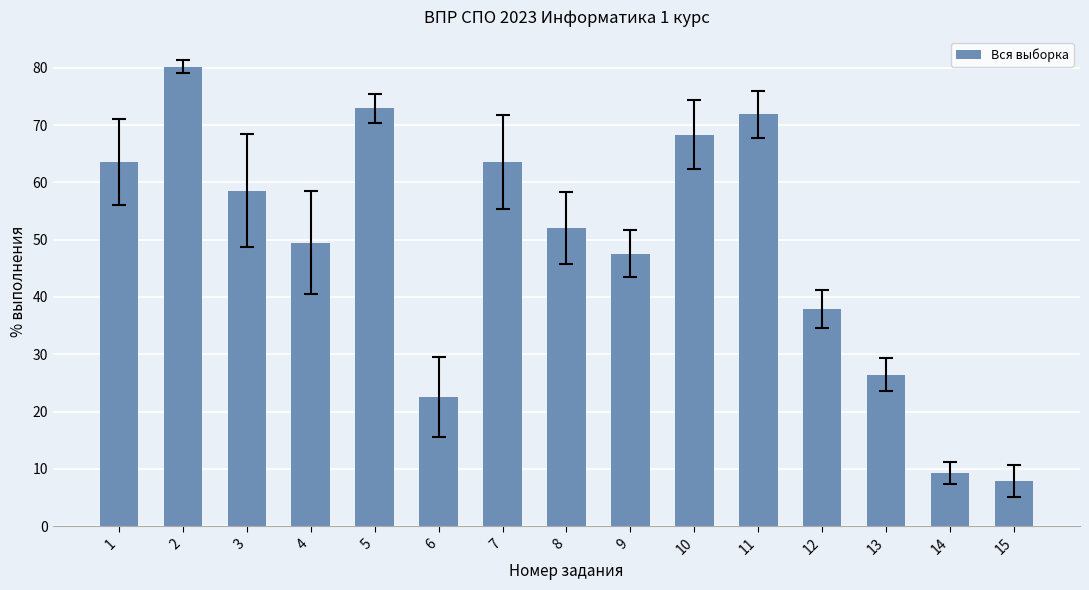

What is the minimum value shown in the chart?

7.9